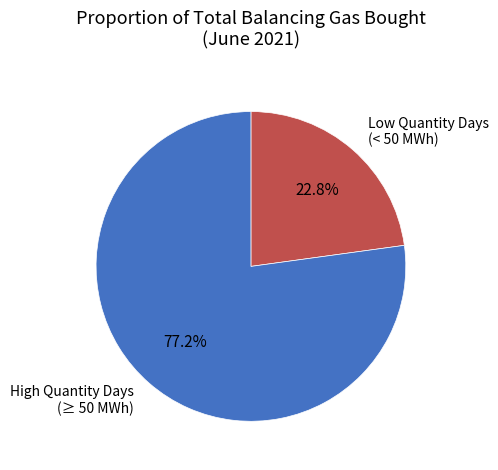

How much of the chart is everything except Low Quantity Days (< 50 MWh)?

77.2%